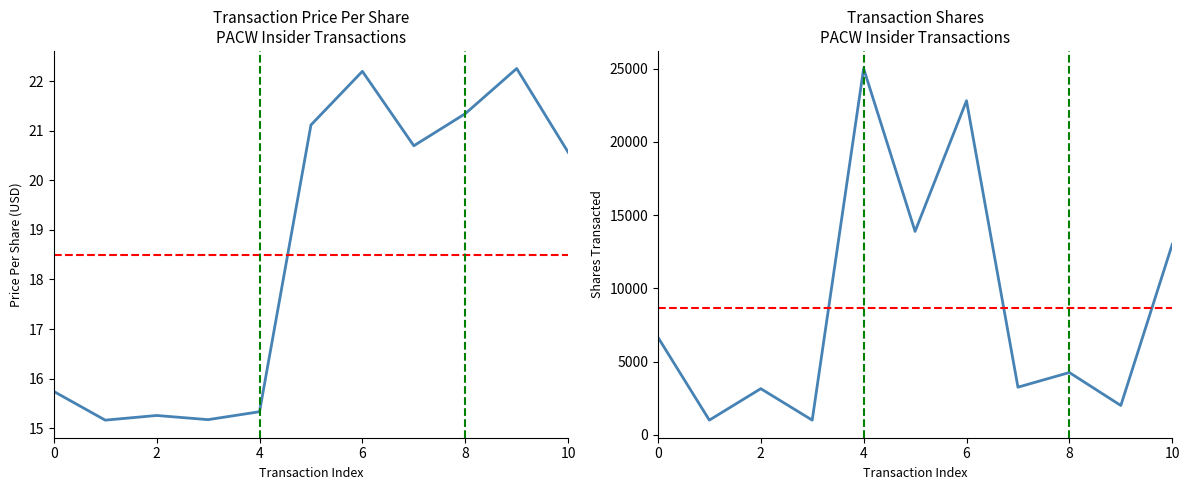

What is the minimum value for transactionShares?

1000.0